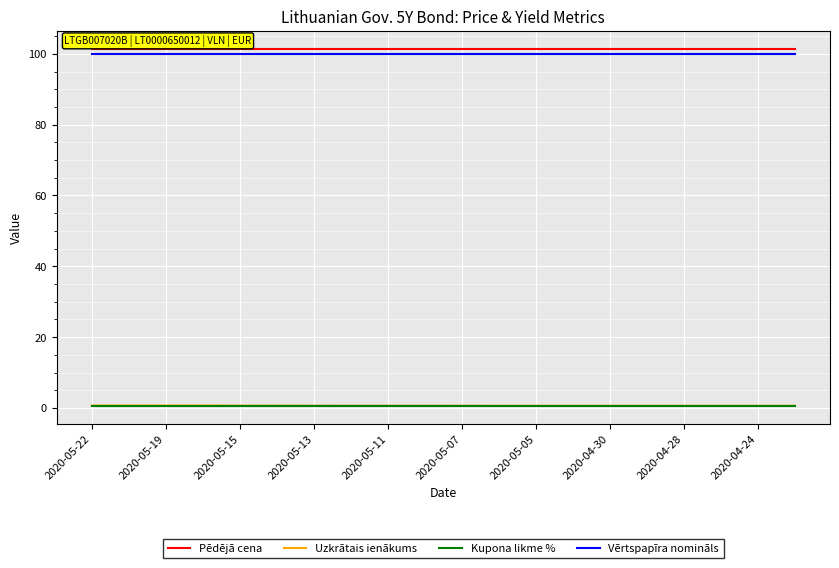

What is the greatest value displayed?

101.4